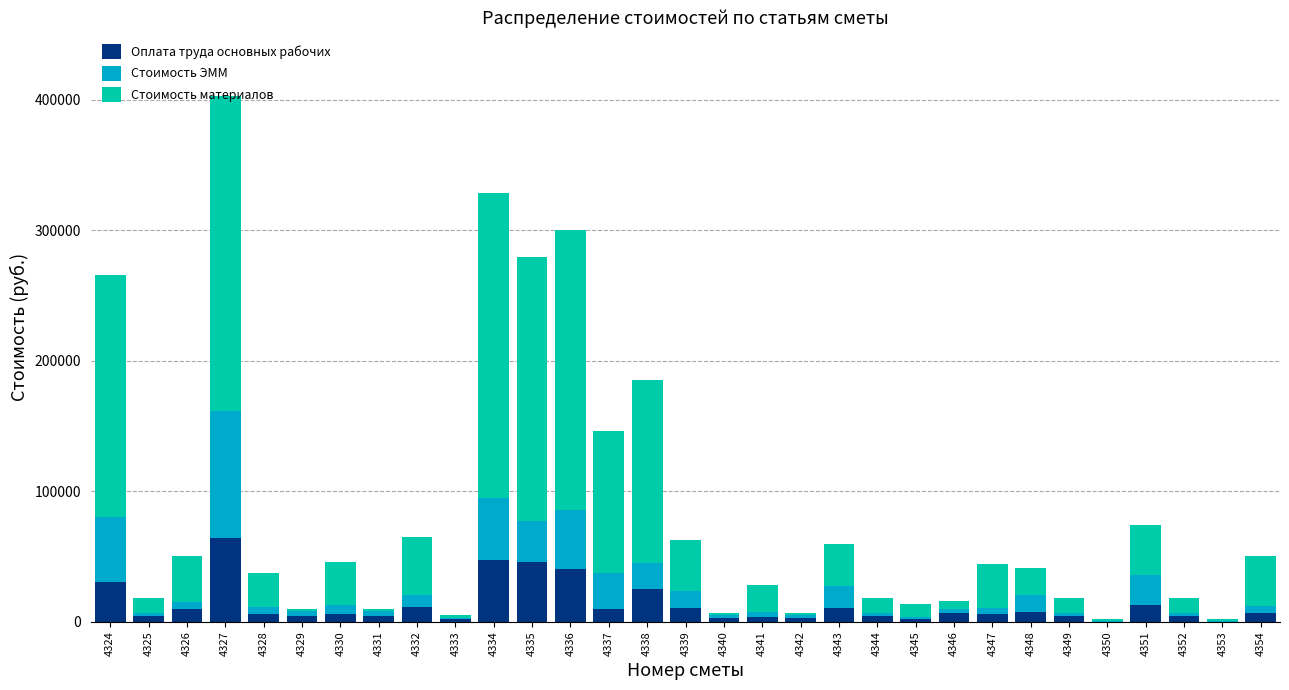

What is the maximum value for Оплата труда основных рабочих?

64566